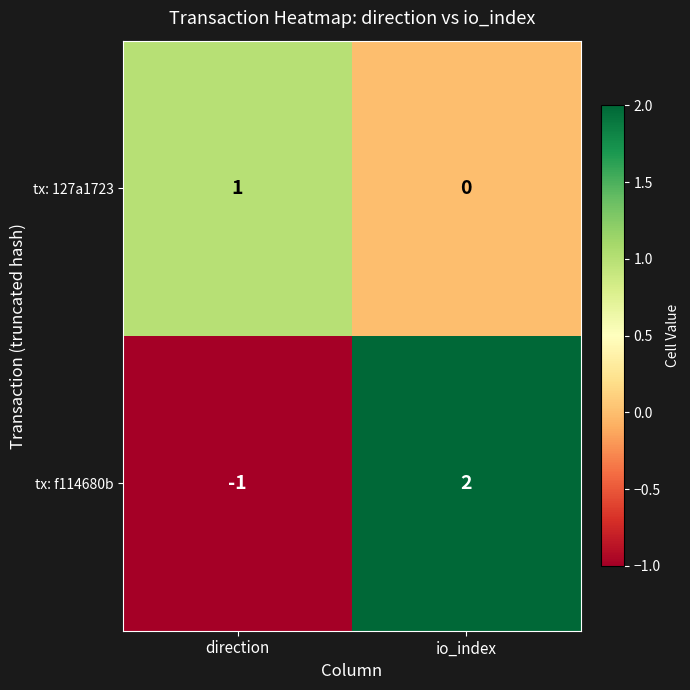

Is the value of tx: 127a1723 at direction greater than the value of tx: f114680b at direction?

Yes